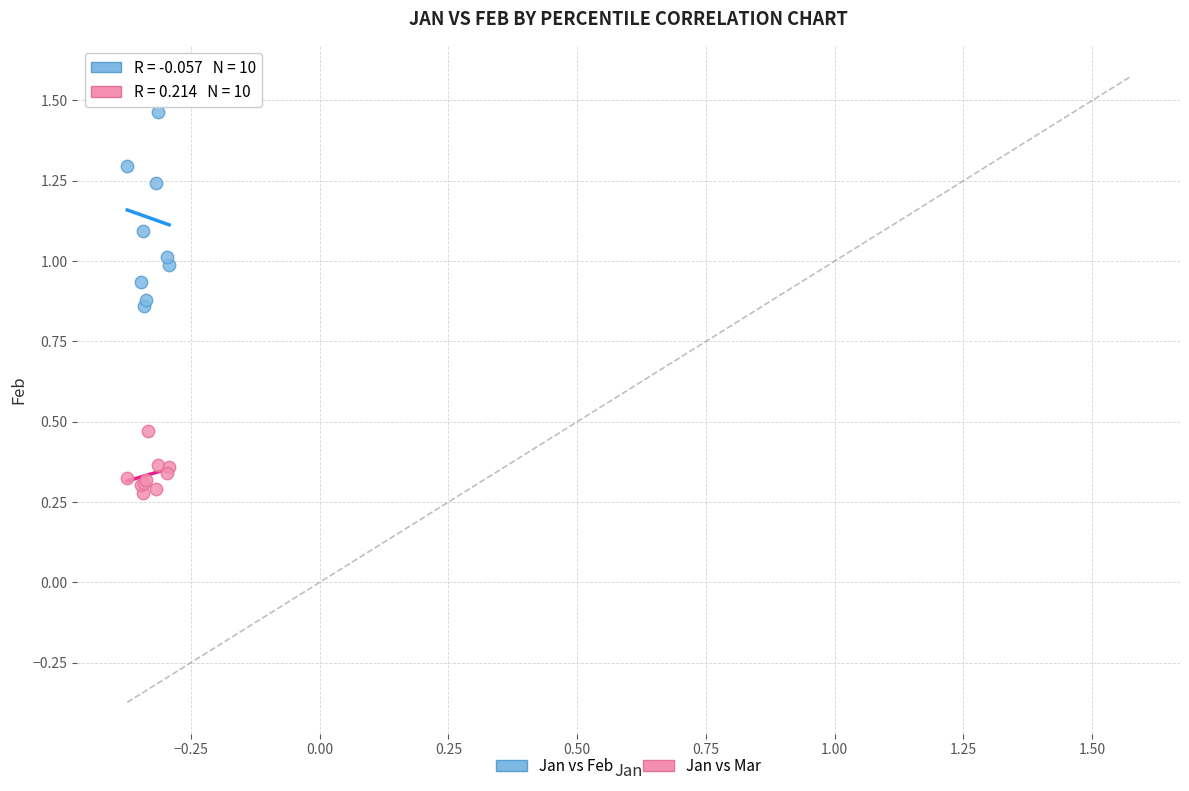

Which series has the widest spread of Y values?

Jan vs Feb